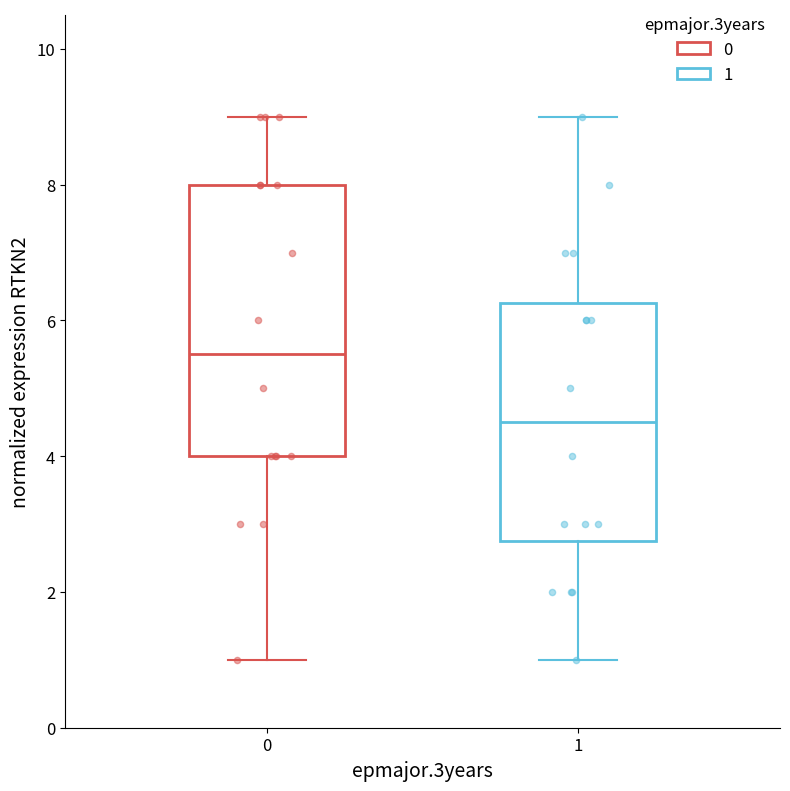

Where does the lower whisker of the box at x = 0 end on the y-axis? The values are not printed on the chart, so give them approximately, as read against the axis.

1.0